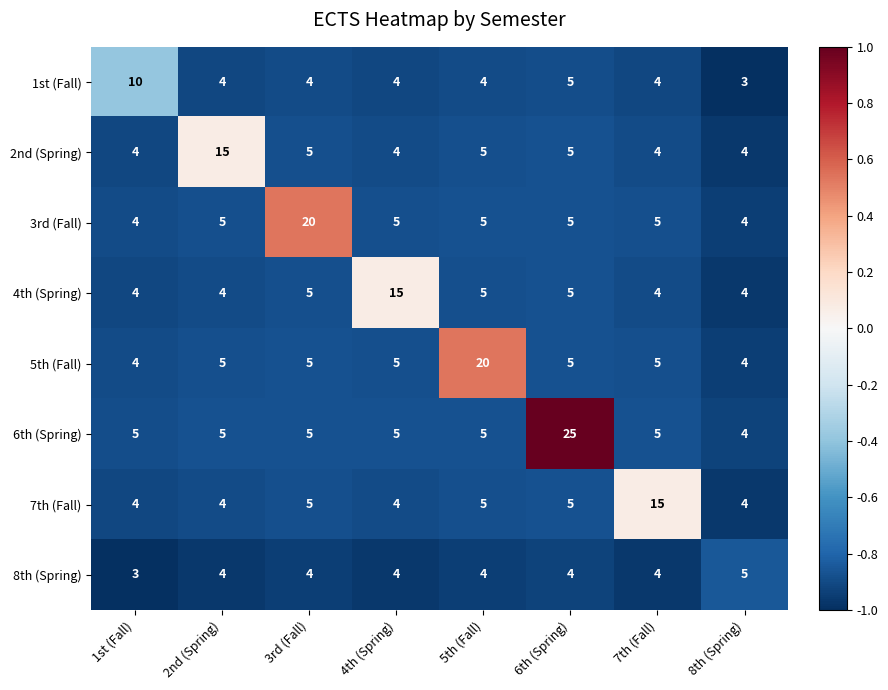

The value of 3rd (Fall) at 4th (Spring) is 3. True or false?

False